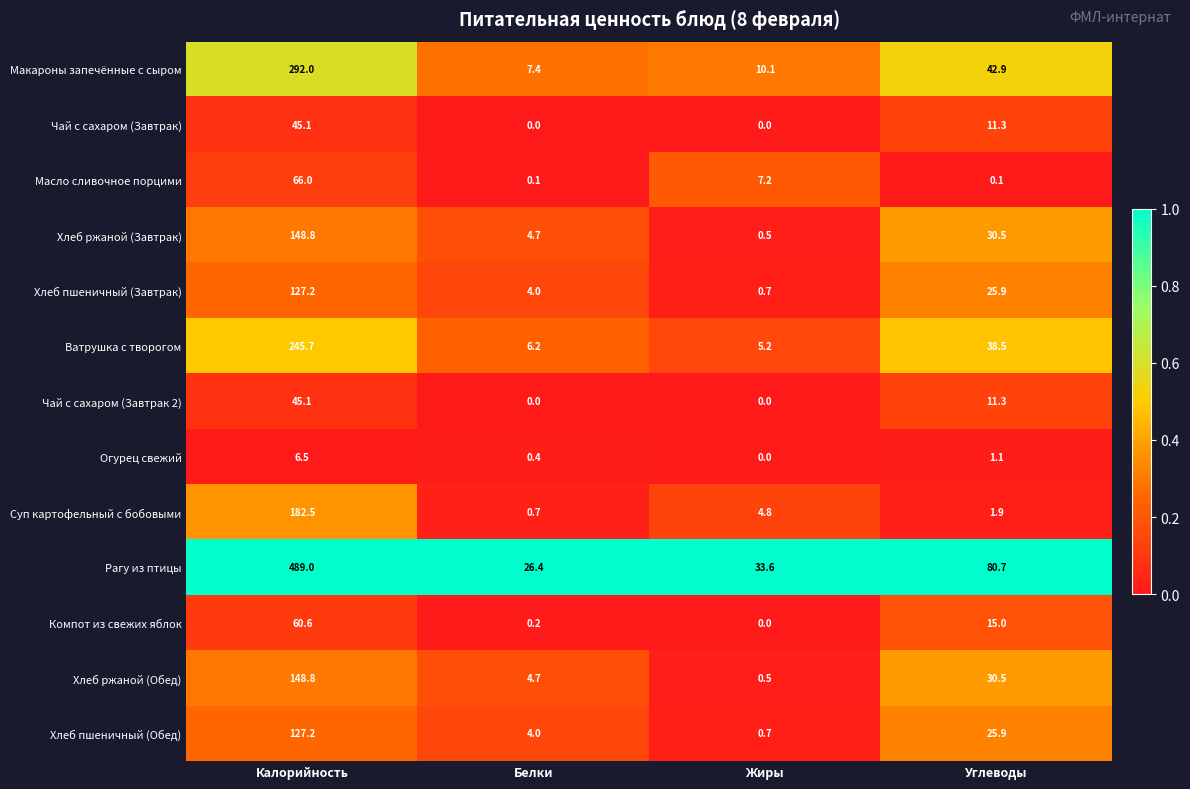

What is the lowest value of the Хлеб пшеничный (Обед) series?

0.7